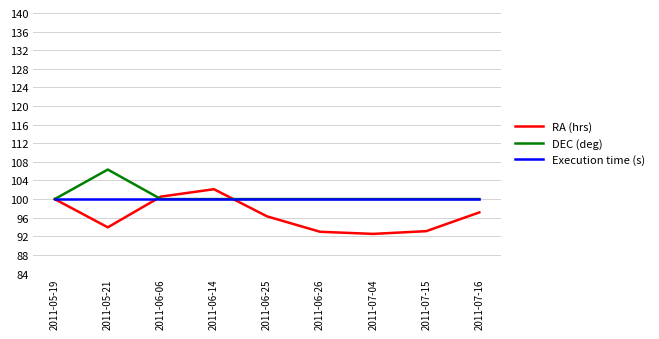

Is it true that RA (hrs) equals 35.4 at 2011-05-21?

False